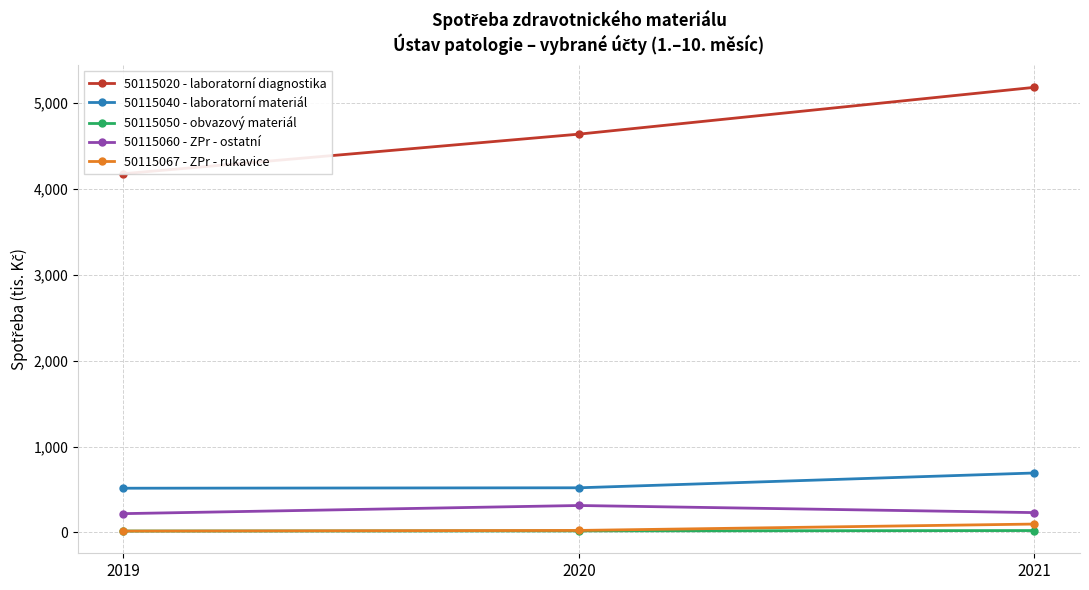

The 50115050 - obvazový materiál series shows 22.3 at 2021. True or false?

True